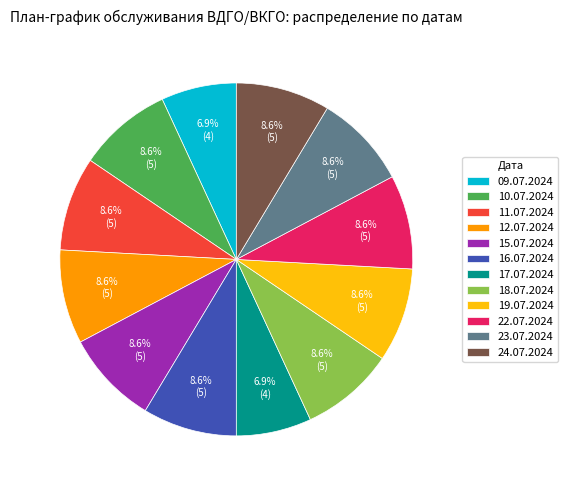

What is the total percentage of 09.07.2024 and 22.07.2024?

15.5%